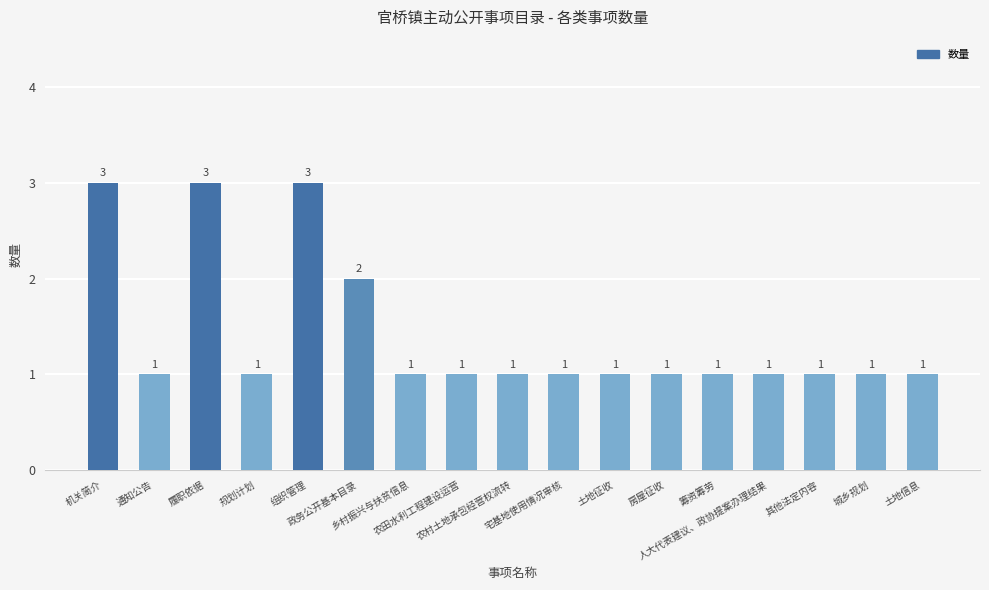

What is the sum of all values?

24